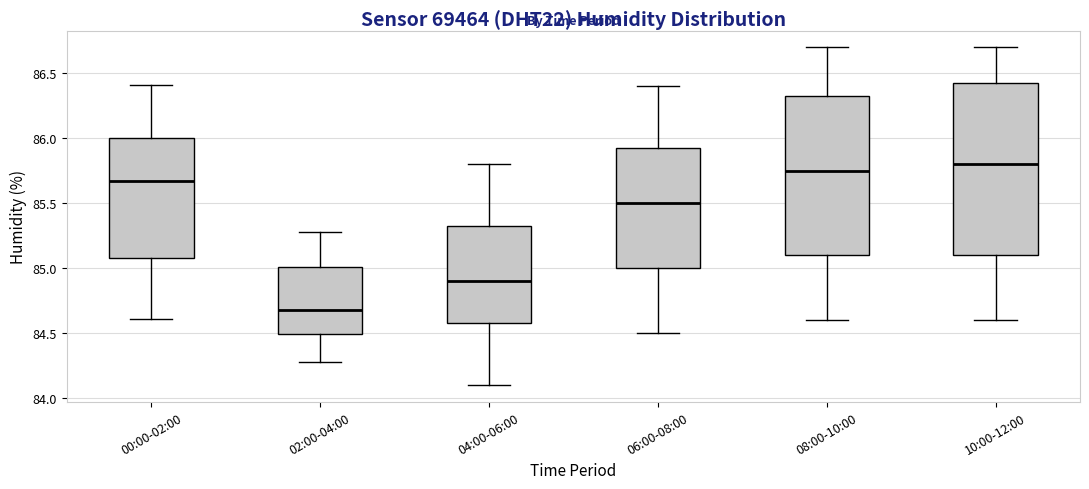

Reading left to right, transcribe this box plot: for each box, give where its median line is, the range the box spans, and where its two whiskers end, as read against the y-axis. The values are not printed on the chart, so give them approximately, as read against the axis.

00:00-02:00: median 85.70, box 85.10 to 86.00, whiskers 84.60 to 86.40
02:00-04:00: median 84.70, box 84.50 to 85.00, whiskers 84.30 to 85.30
04:00-06:00: median 84.90, box 84.60 to 85.35, whiskers 84.10 to 85.80
06:00-08:00: median 85.50, box 85.00 to 85.95, whiskers 84.50 to 86.40
08:00-10:00: median 85.75, box 85.10 to 86.35, whiskers 84.60 to 86.70
10:00-12:00: median 85.80, box 85.10 to 86.45, whiskers 84.60 to 86.70